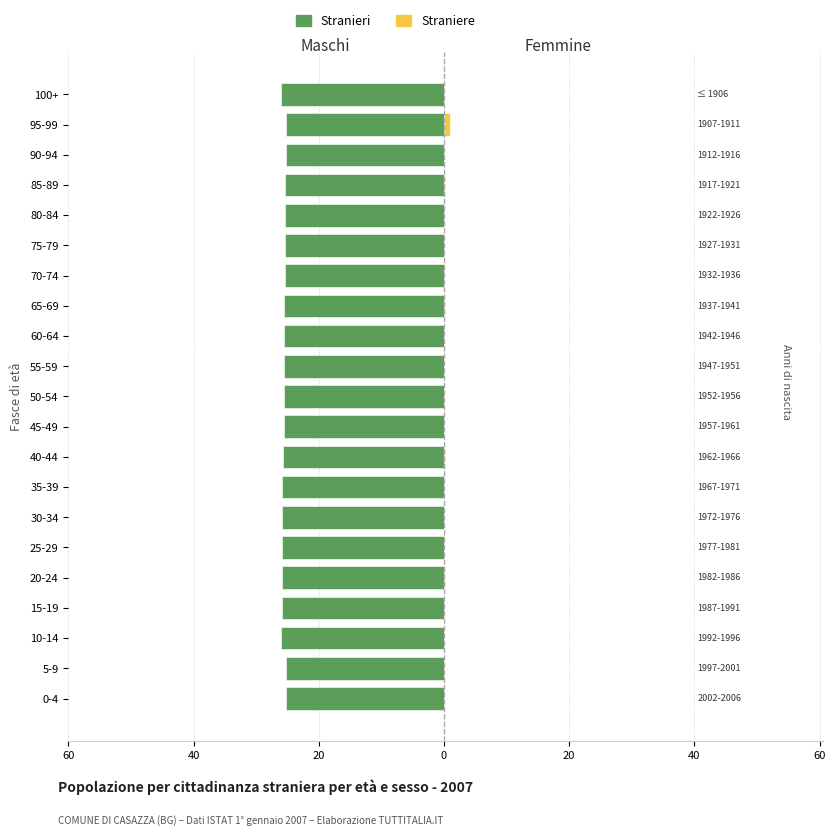

What is the difference between the maximum and minimum values in the Straniere series?

1.0